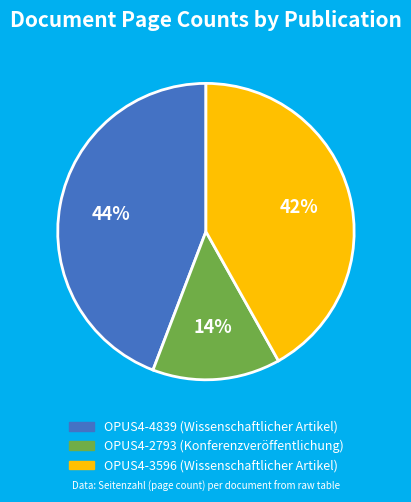

True or false: OPUS4-4839 accounts for 52% of the total.

False